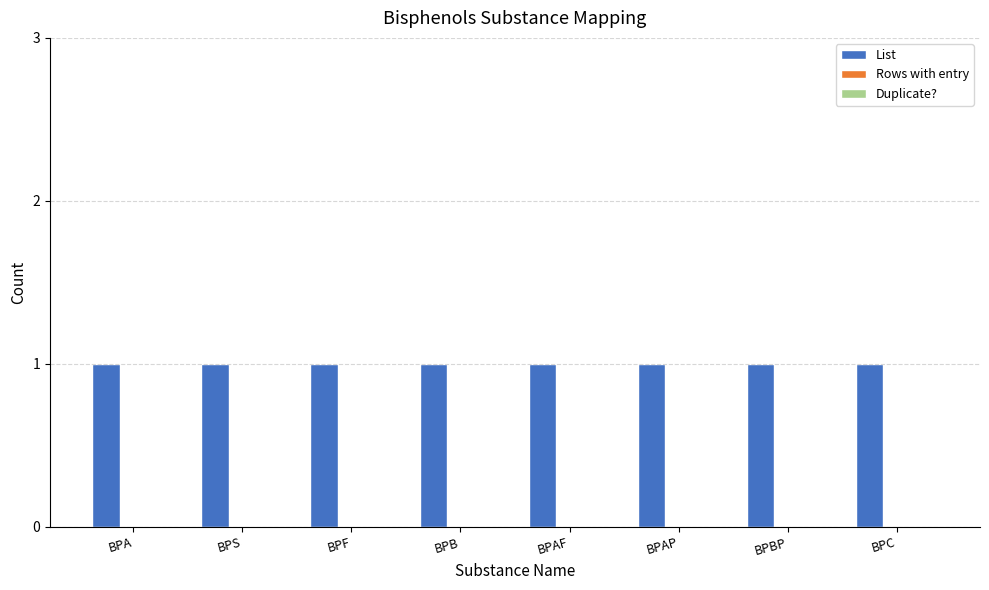

Are the bars horizontal?

No